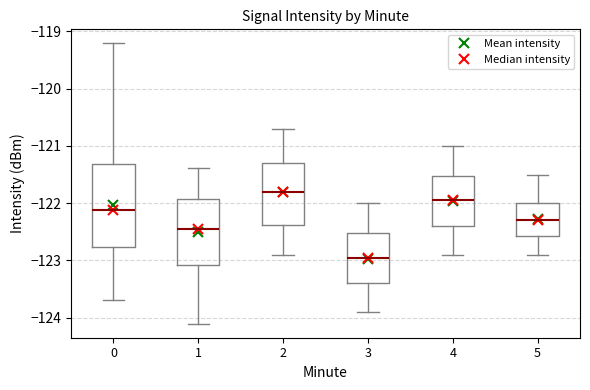

Comparing the boxes themselves (not the whiskers), which one is the tallest?

0